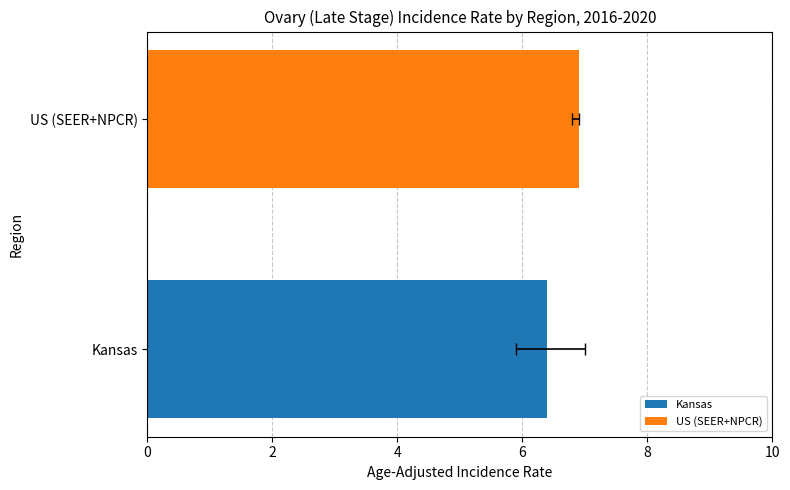

Is it true that the value at US (SEER+NPCR) is 9.5?

False